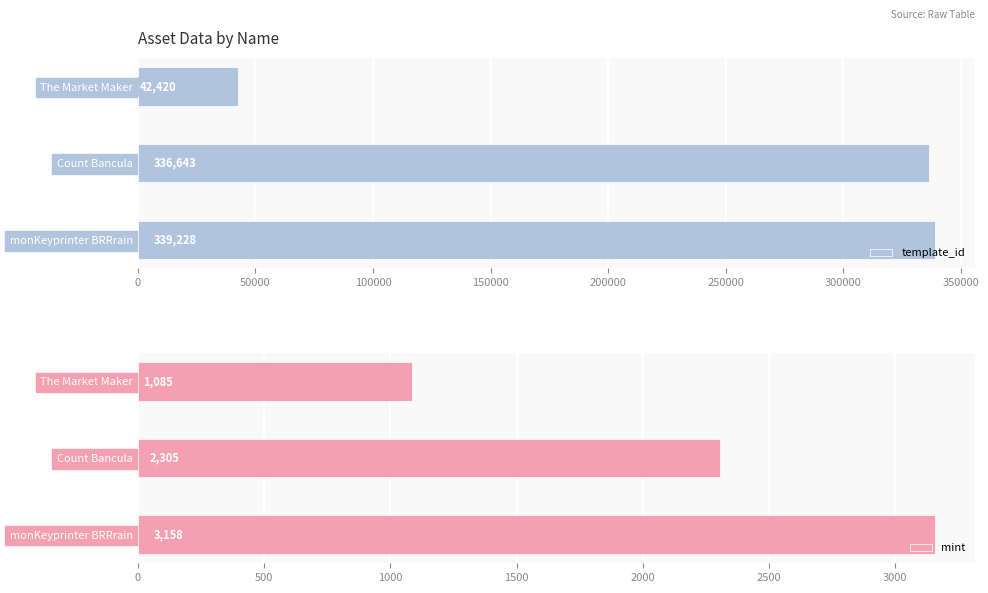

Between 0 and 100000, which series saw the biggest shift?

template_id